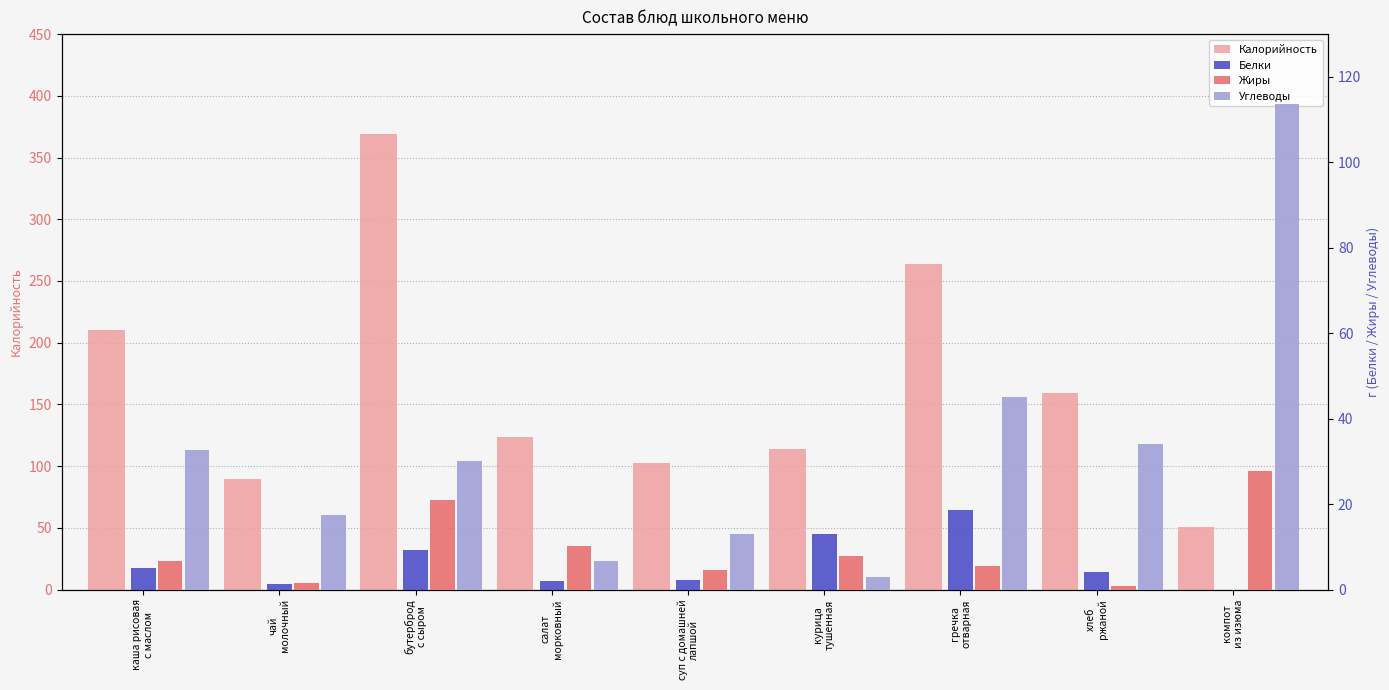

Is it true that Жиры equals 10.1 at салат
морковный?

True